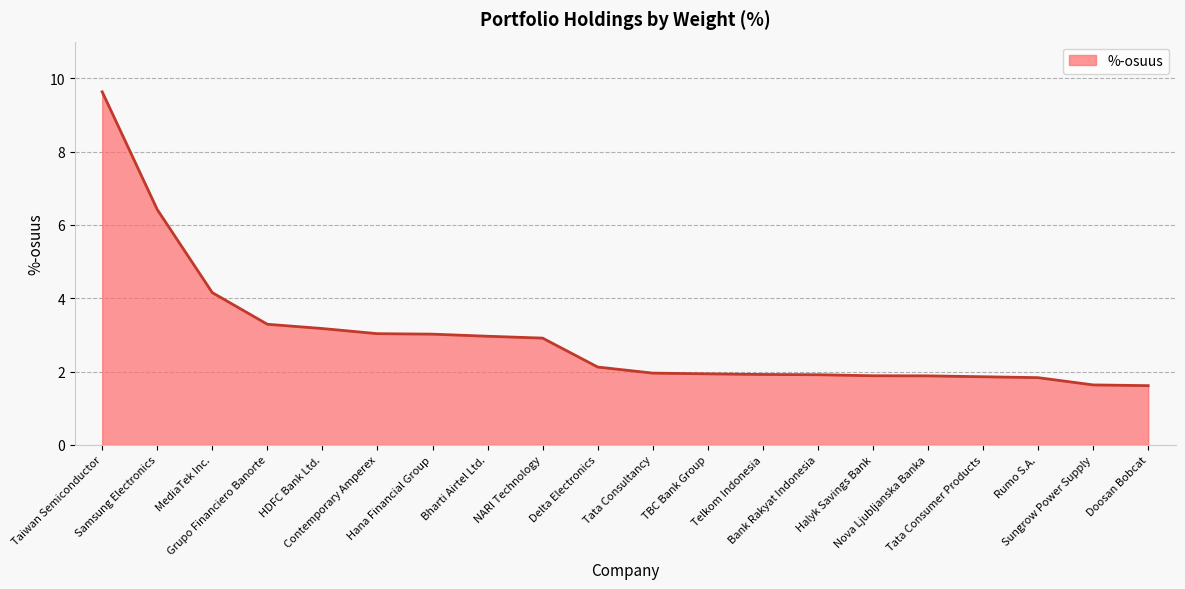

The value at TBC Bank Group is 0.4. True or false?

False